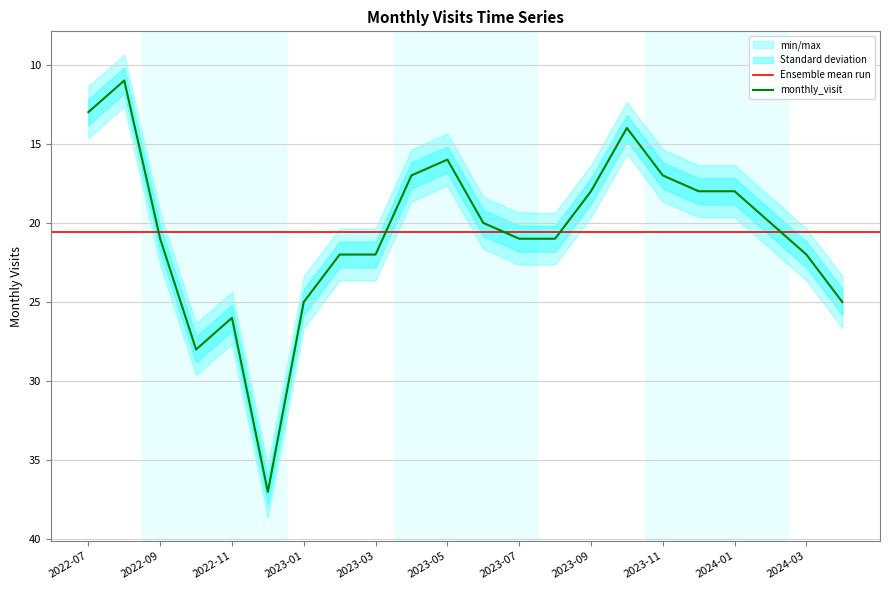

Where does the data first go above 21?

2022-10